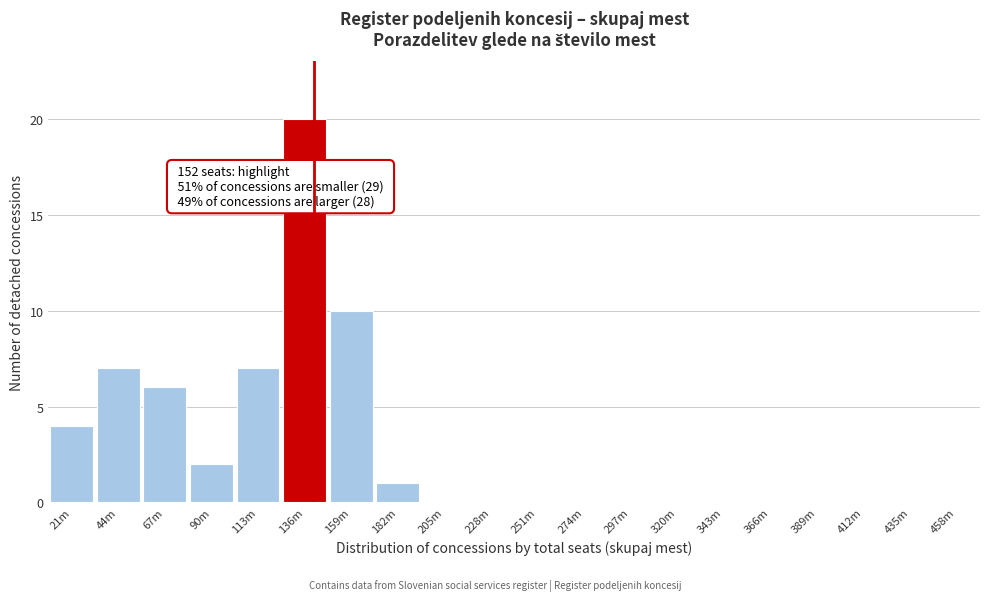

Reading right to left, what are all the values shown in this chart?

458m=0	435m=0	412m=0	389m=0	366m=0	343m=0	320m=0	297m=0	274m=0	251m=0	228m=0	205m=0	182m=1	159m=10	136m=20	113m=7	90m=2	67m=6	44m=7	21m=4